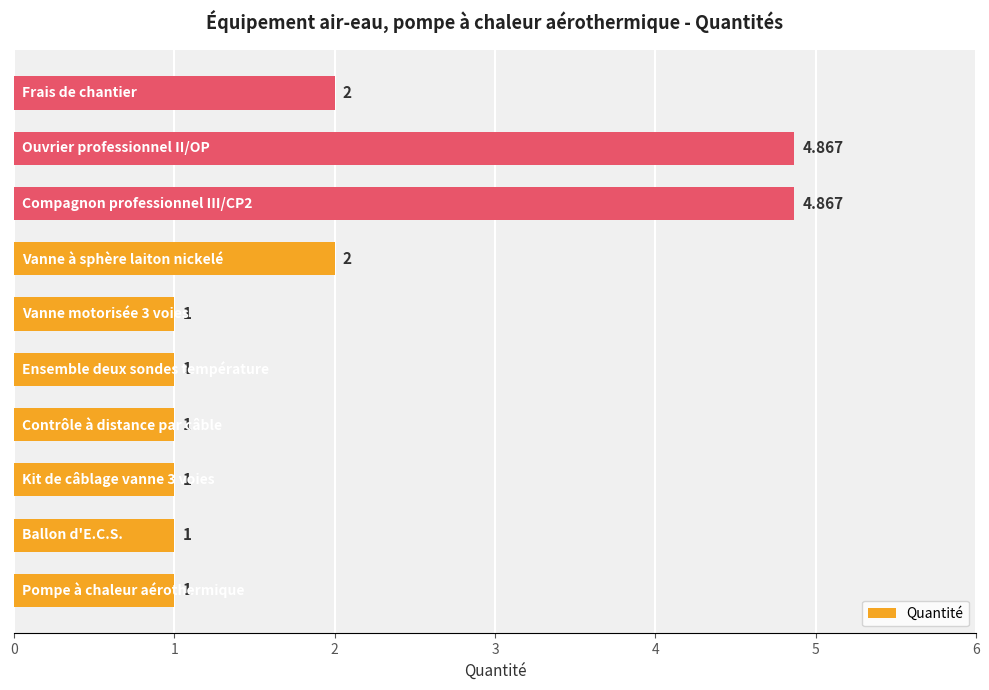

What is the difference between the maximum and minimum values?

3.9